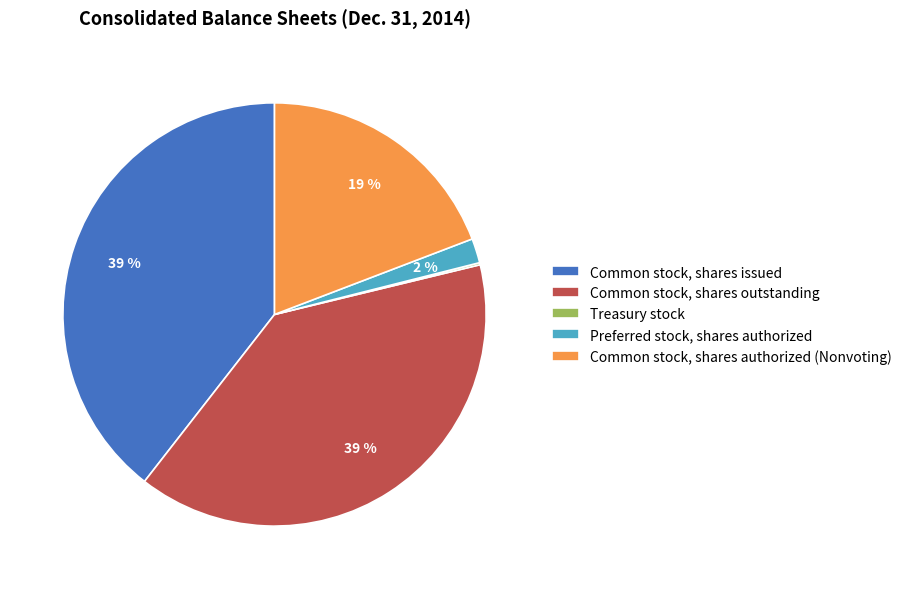

Is the sum of Common stock, shares issued and Preferred stock, shares authorized greater than half?

No